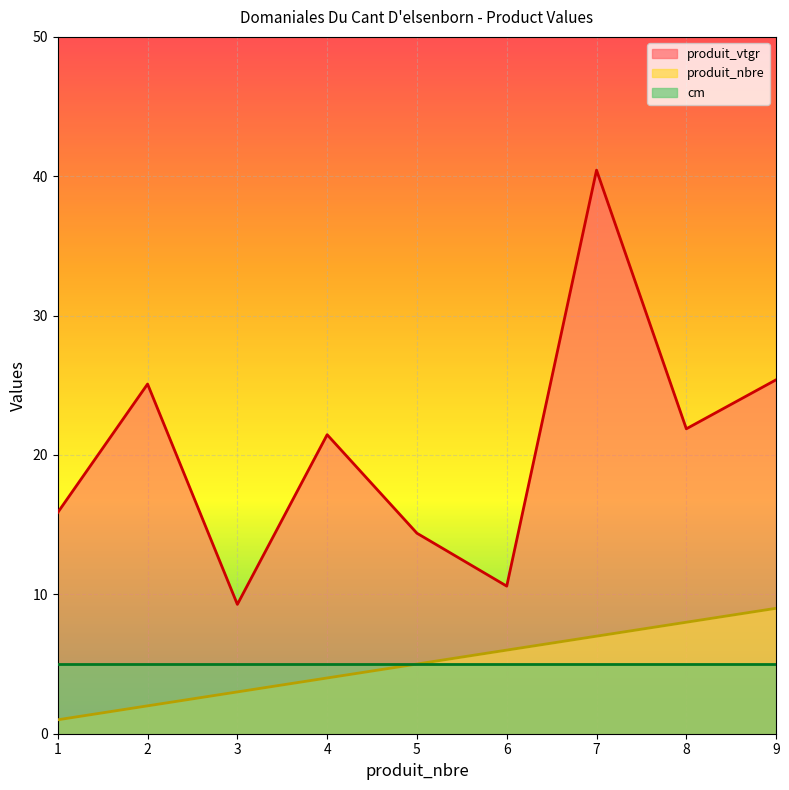

What is the minimum value for produit_nbre?

1.0